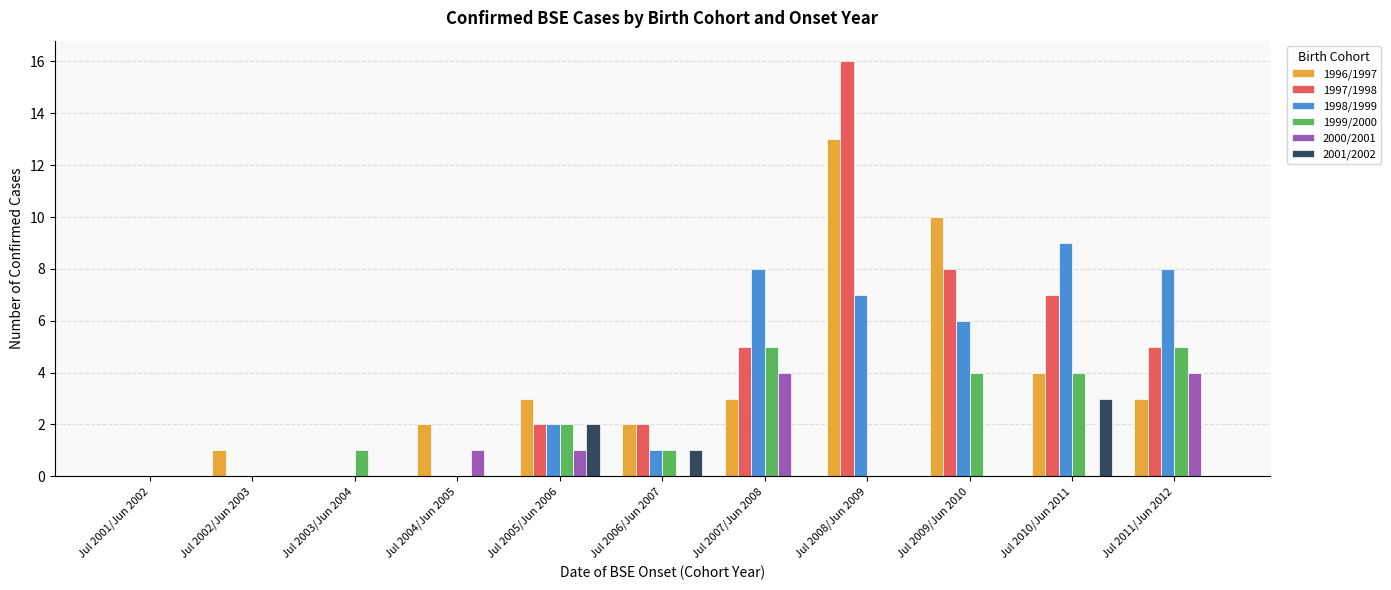

How many data points does each series have?

11